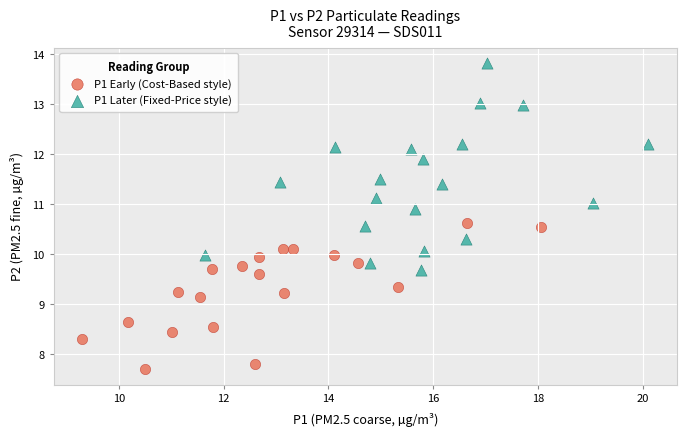

Which series reaches the maximum Y coordinate?

P1 Later (Fixed-Price style)